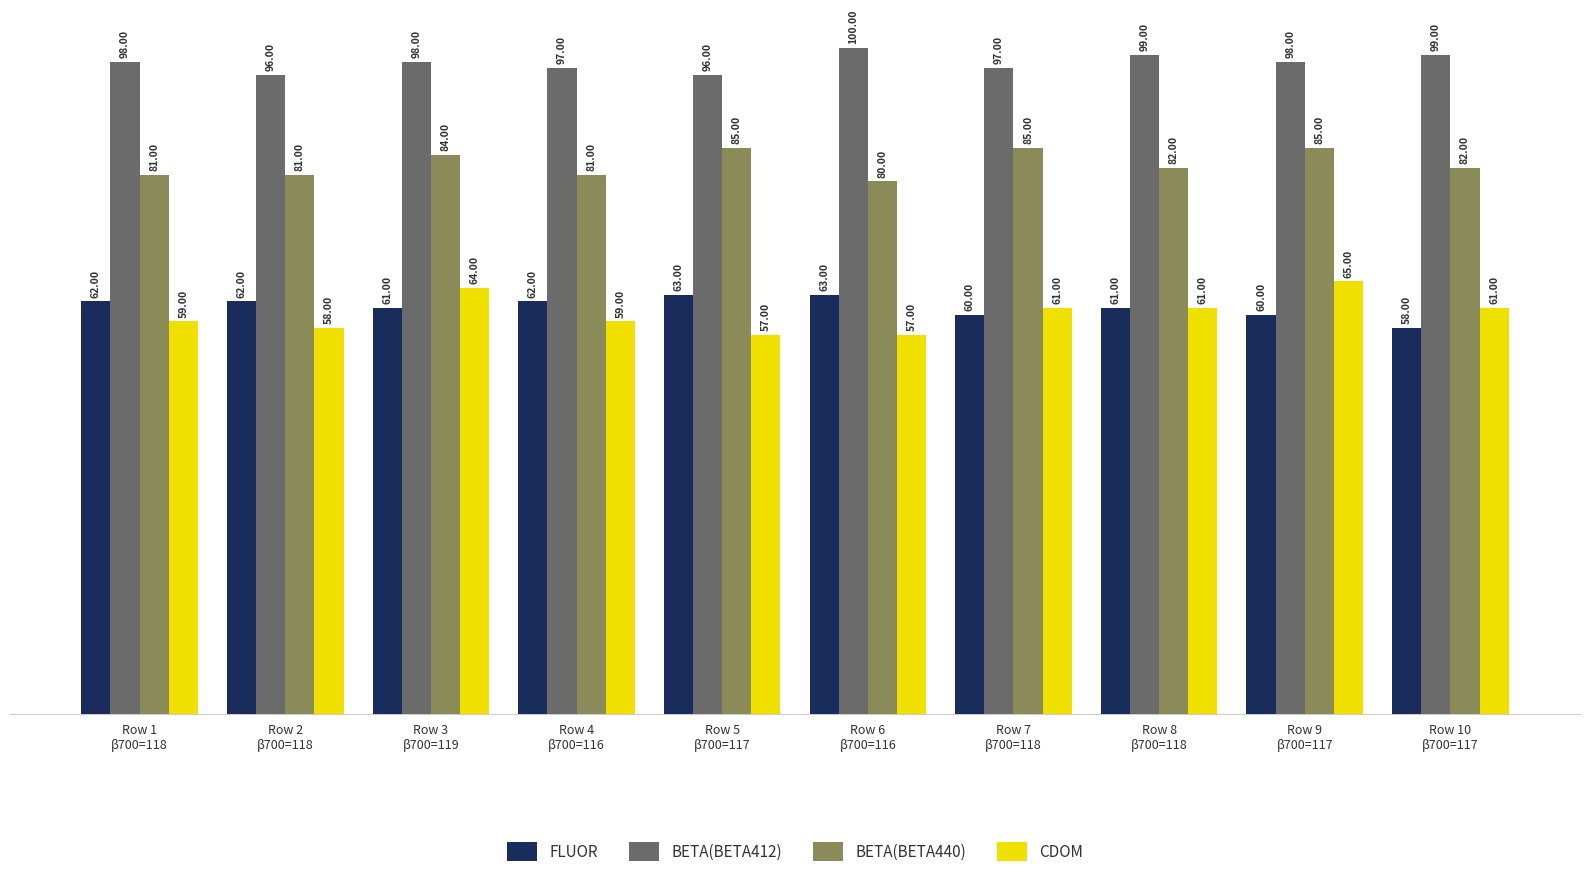

Does the chart contain stacked bars?

No